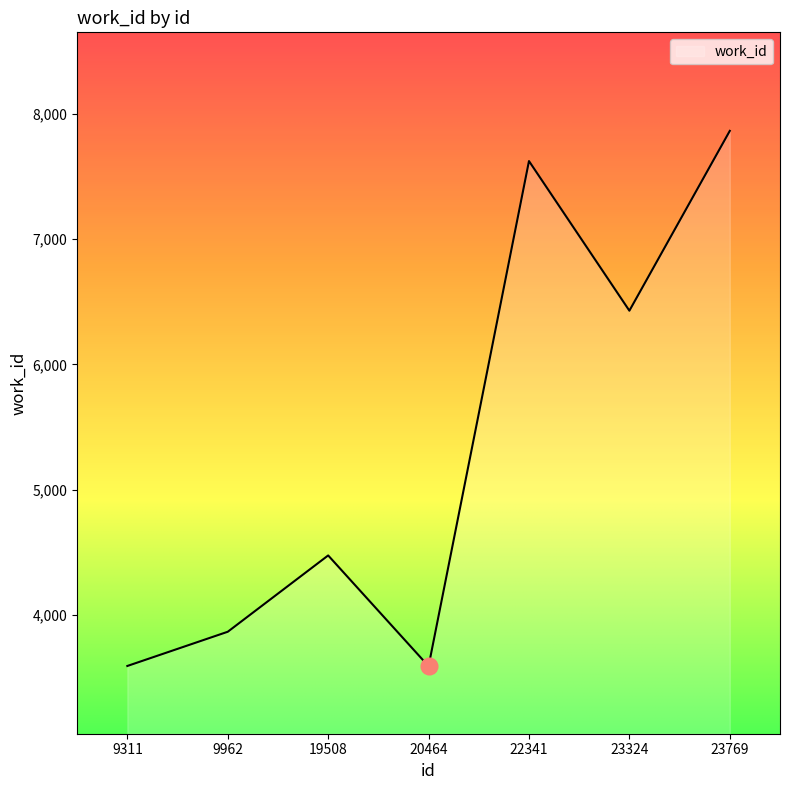

Where is the first local minimum?

20464